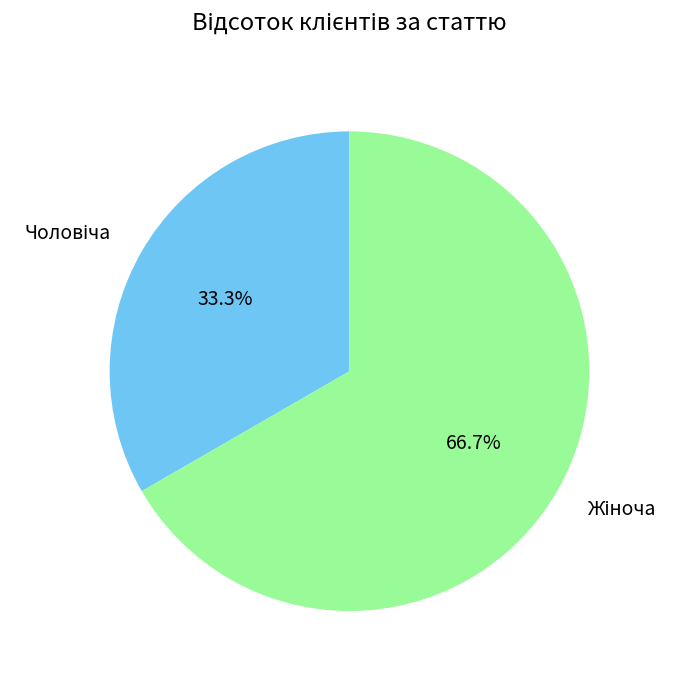

Is there a majority slice in this chart?

Yes